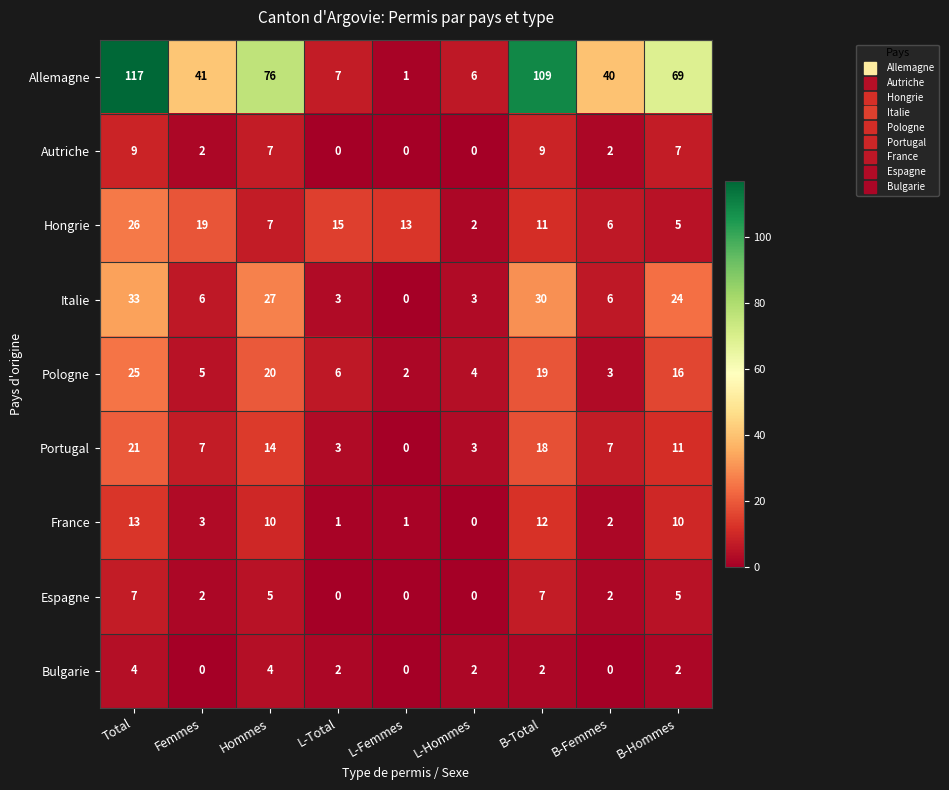

What is the spread (max minus min) of values at B-Hommes?

67